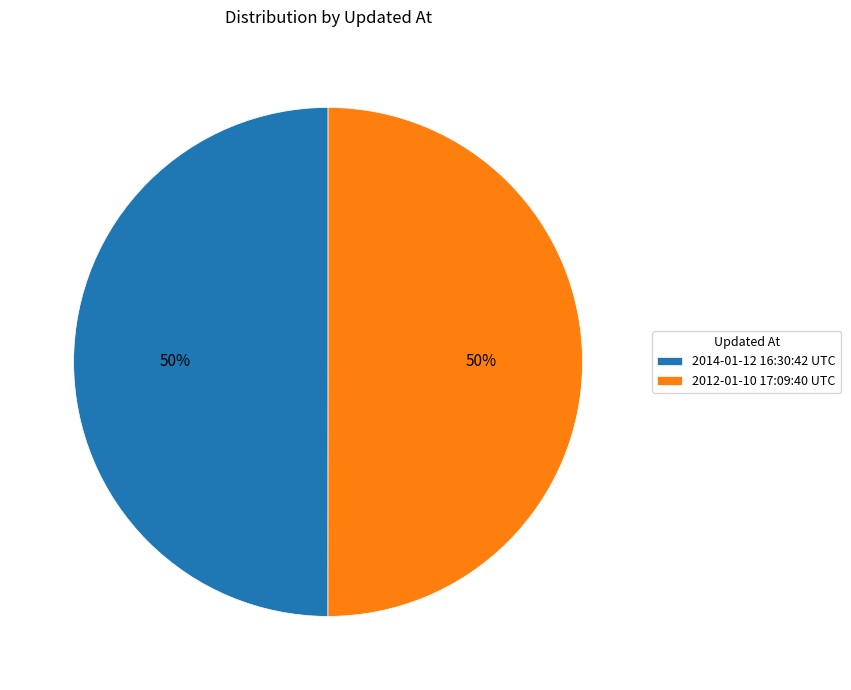

The 2014-01-12 16:30:42 UTC slice represents 44% of the pie. True or false?

False